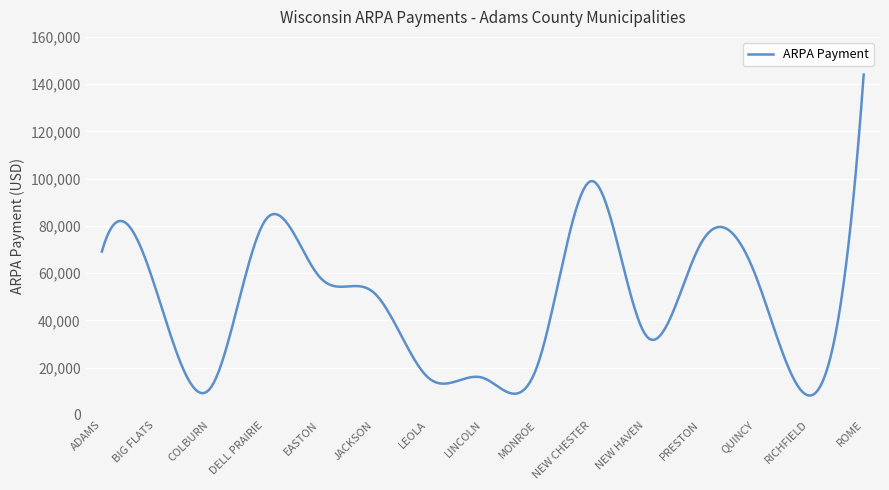

What is the minimum value shown in the chart?

8165.0